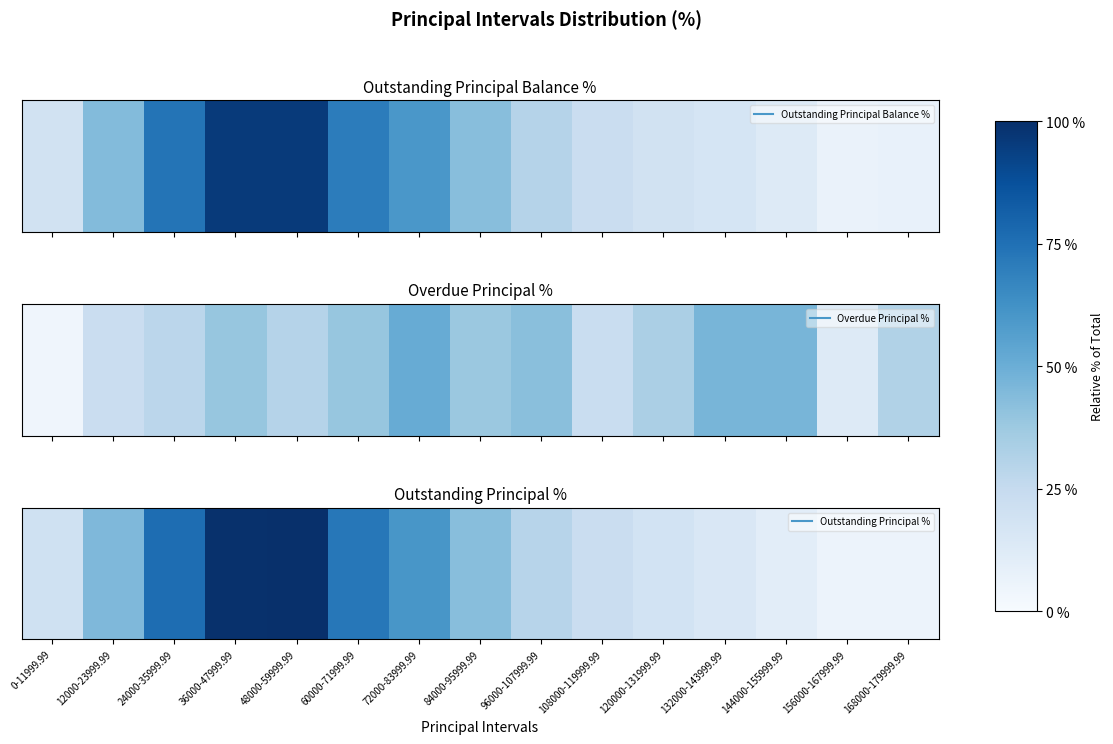

Which has a higher value, 144000-155999.99 or 0-11999.99?

0-11999.99